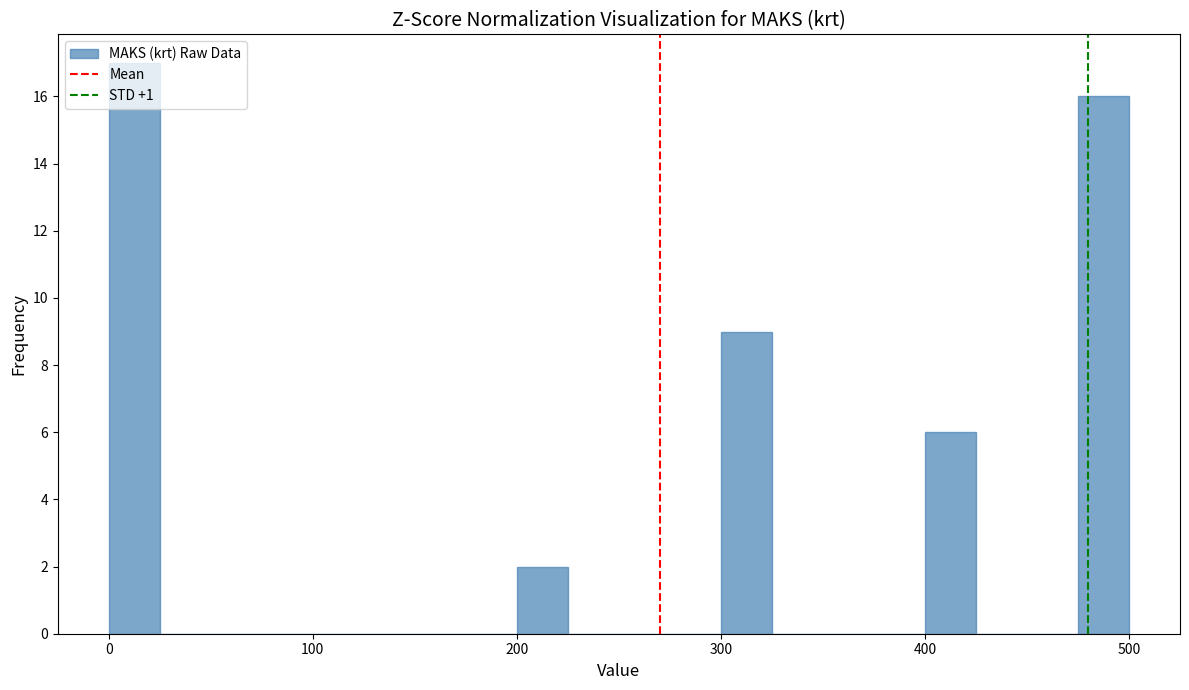

Around what value on the x-axis is the tallest bar? Give the approximate position of its centre, as read against the axis.

10